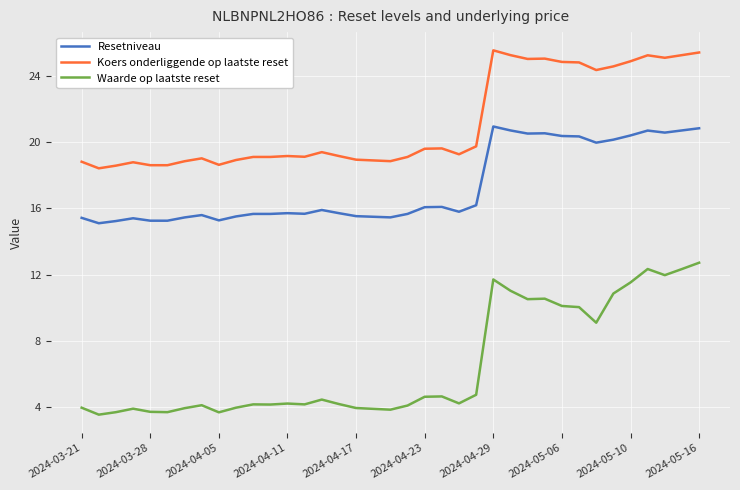

True or false: Waarde op laatste reset and Resetniveau intersect in this chart.

False